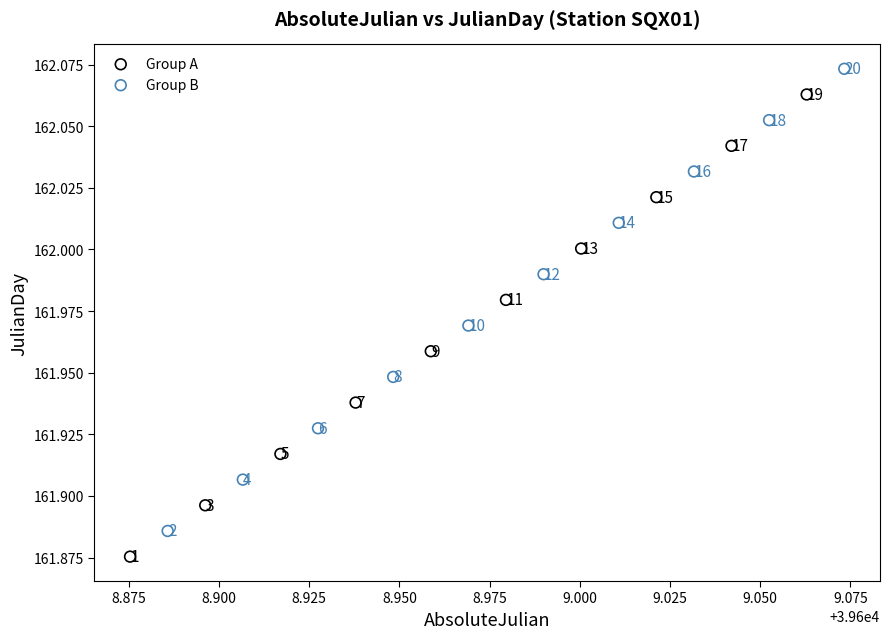

What are all the series names shown in the legend?

Group A, Group B